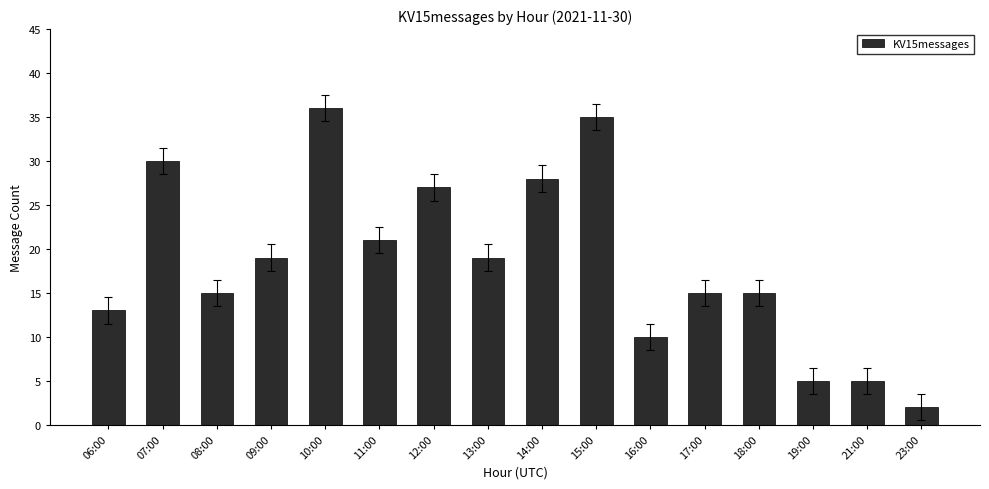

What is the change in value from 10:00 to 19:00?

-31